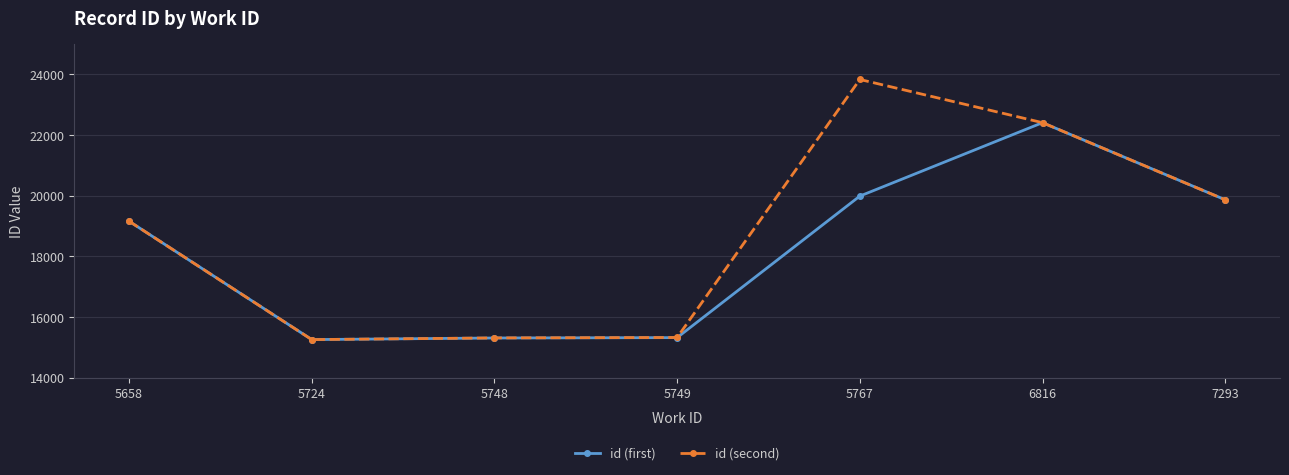

Rank the series at 5767 from highest to lowest value.

id (second), id (first)